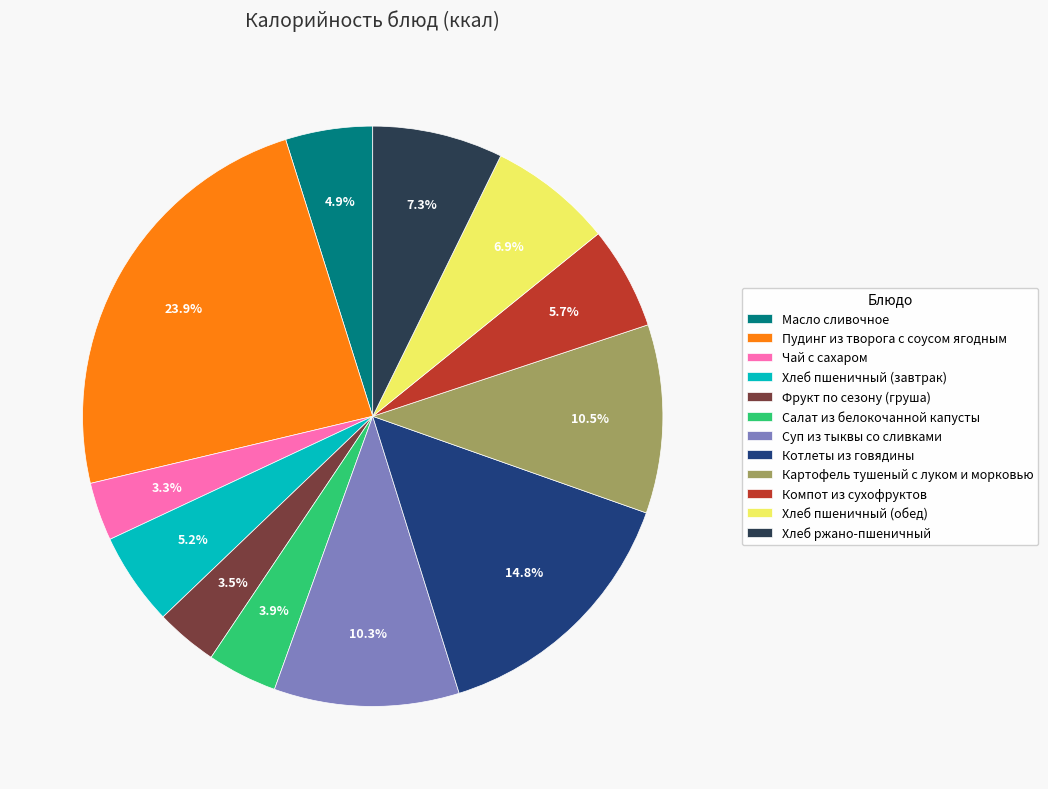

How many slices are in this pie chart?

12